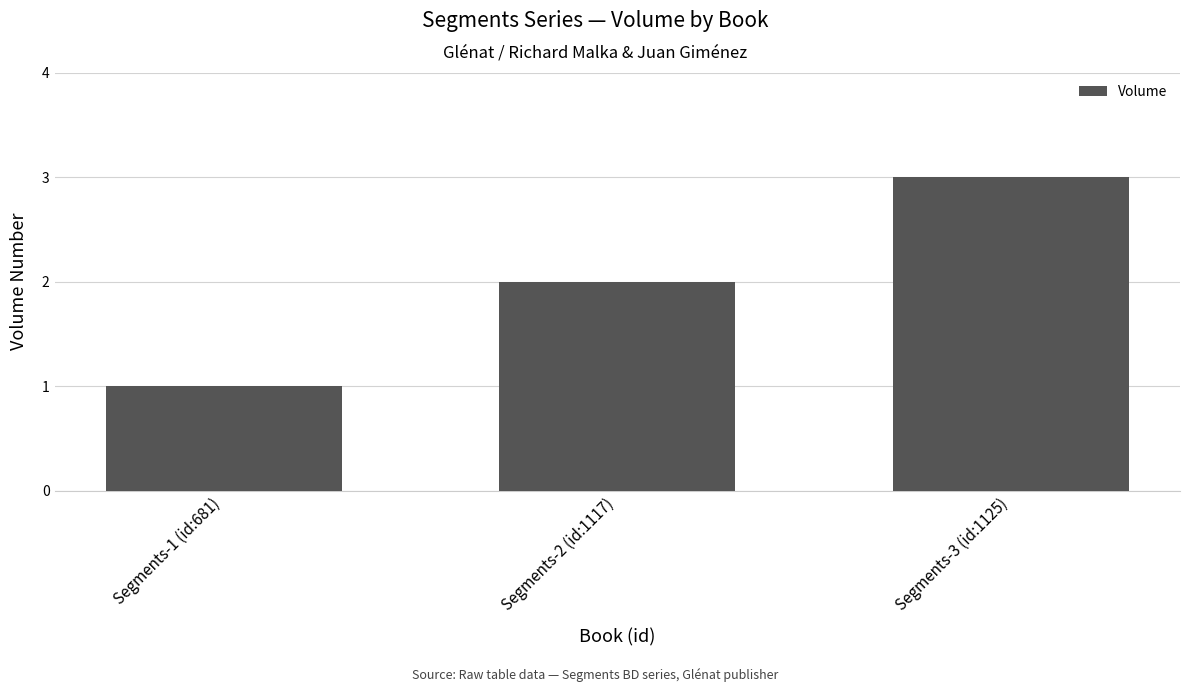

What is the maximum value shown in the chart?

3